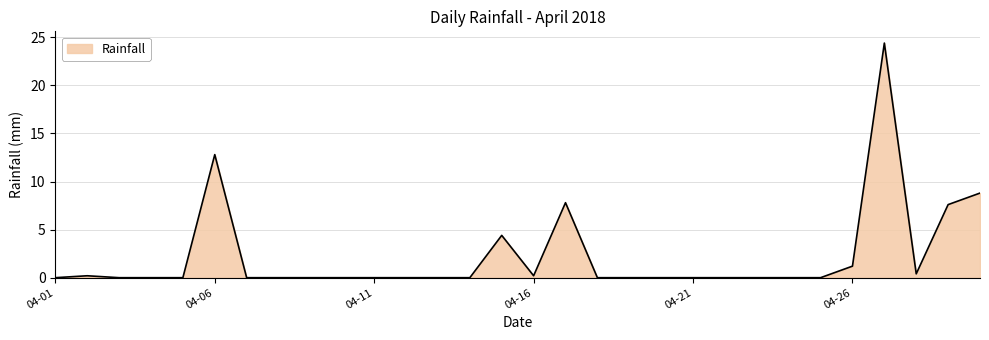

What is the difference between the maximum and second lowest values?

24.4